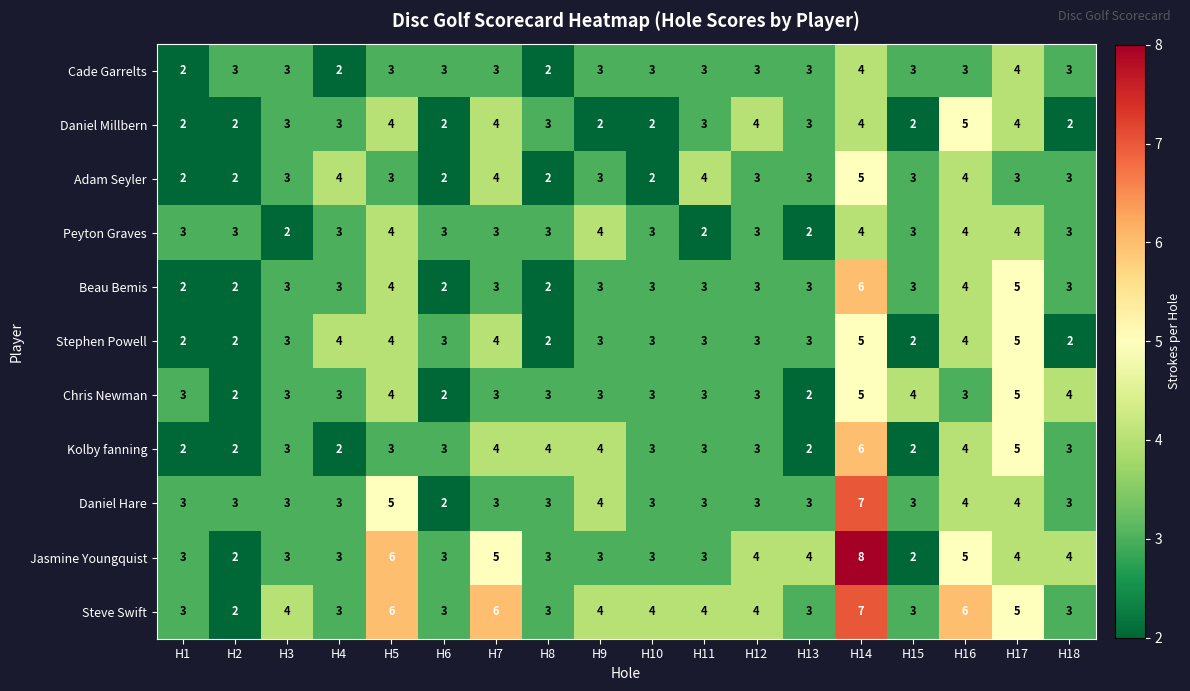

What value does the Daniel Millbern series have at H4?

3